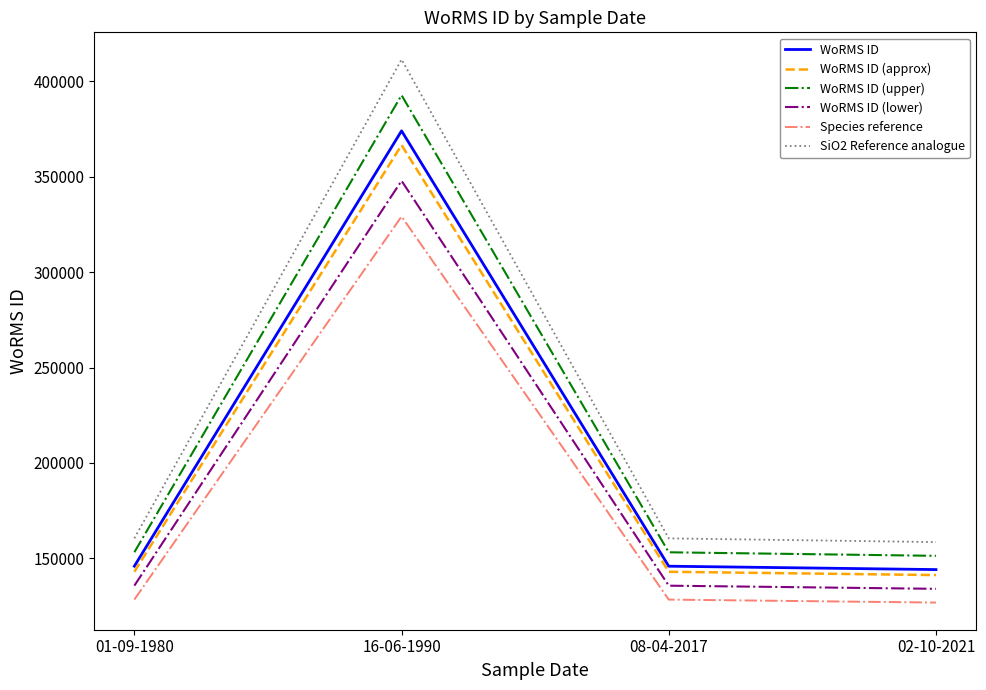

What is the spread (max minus min) of values at 01-09-1980?

32095.1